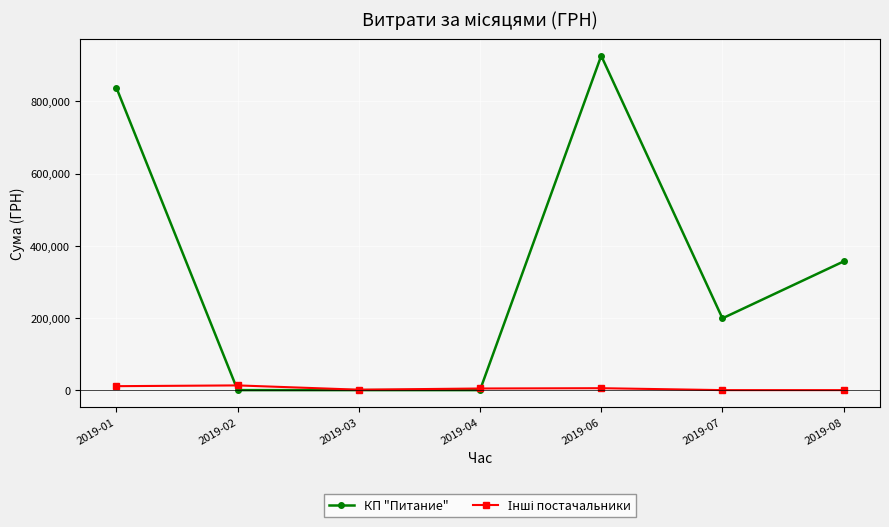

Count the number of data series in this chart.

2